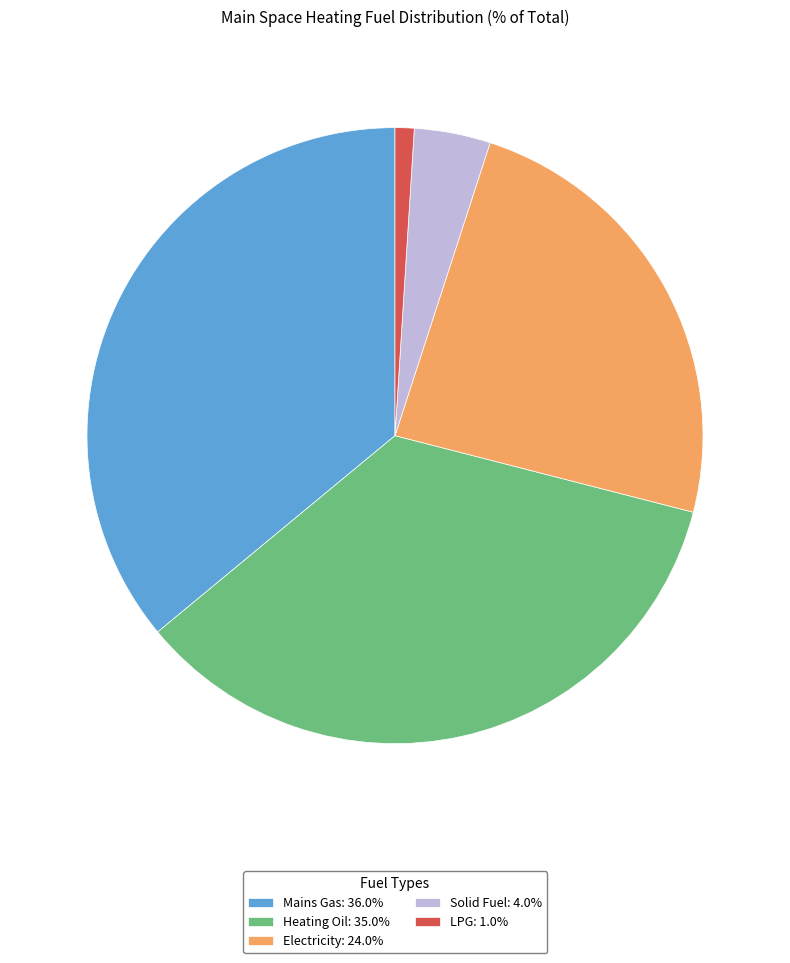

Does Mains Gas account for over 50% of the chart?

No